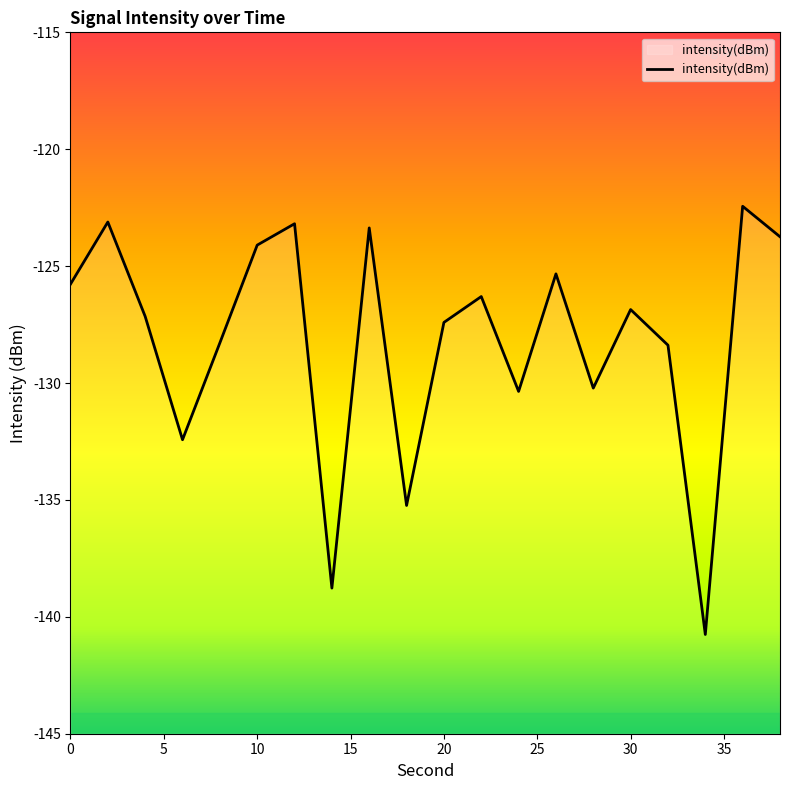

What is the minimum value shown in the chart?

-140.8